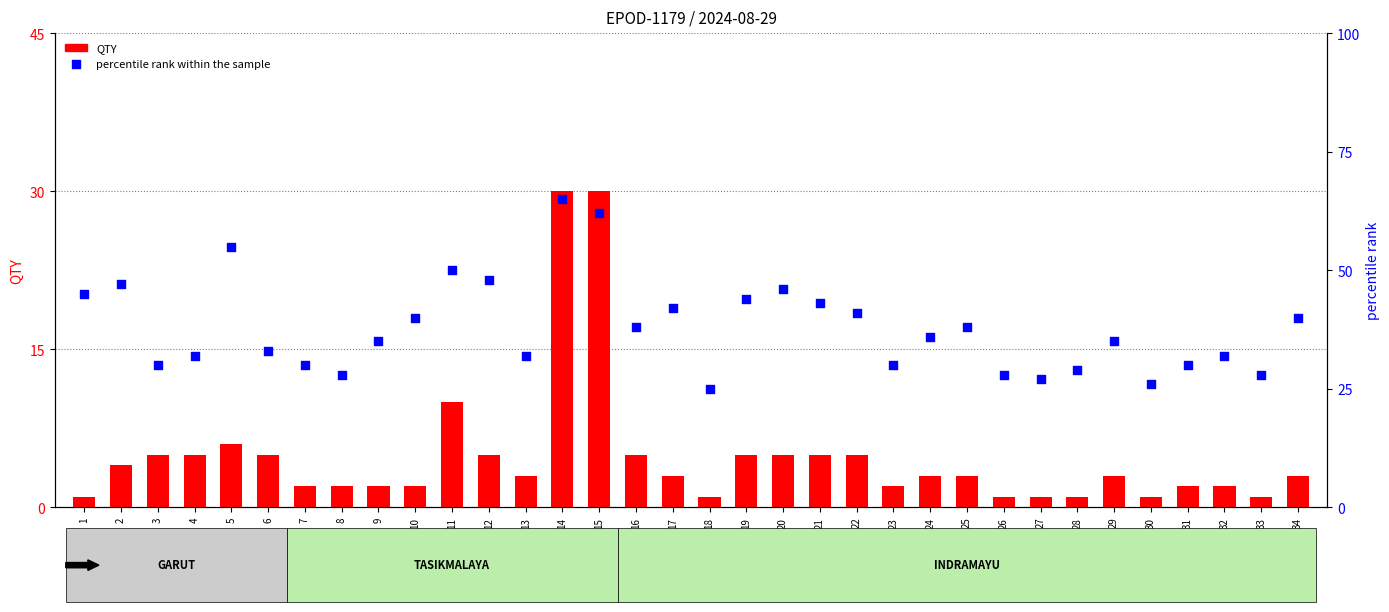

What is the total value across all series at 5?

61